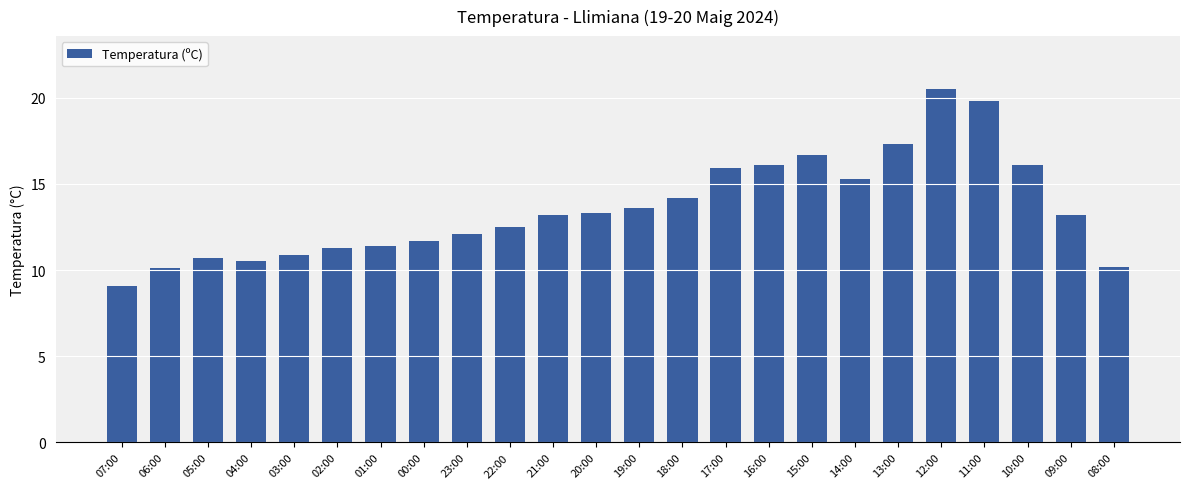

Reading left to right, what are all the values shown in this chart?

9.1	10.1	10.7	10.5	10.9	11.3	11.4	11.7	12.1	12.5	13.2	13.3	13.6	14.2	15.9	16.1	16.7	15.3	17.3	20.5	19.8	16.1	13.2	10.2